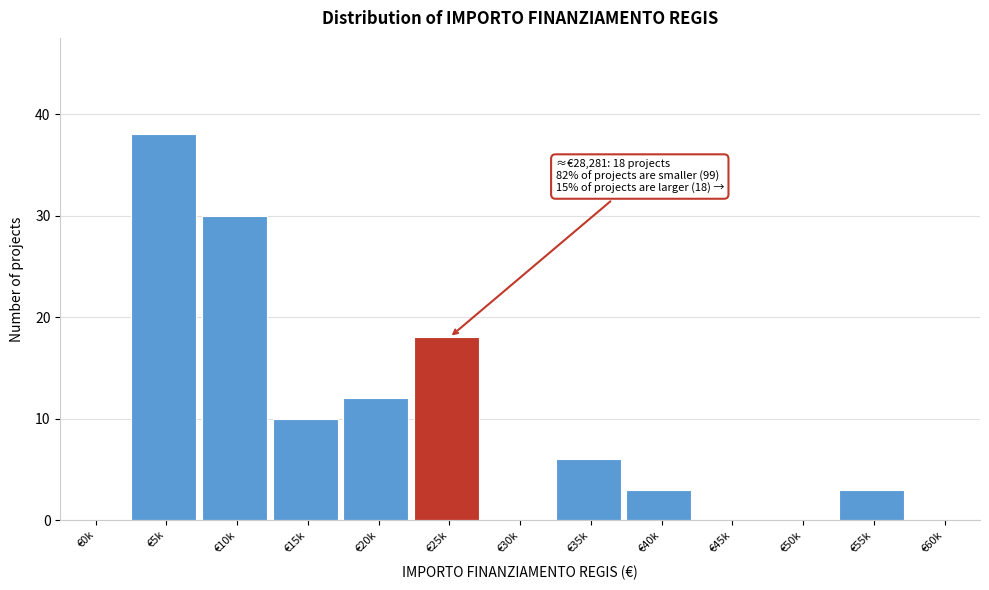

Reading right to left, list all the values displayed in this chart.

€60k=0	€55k=3	€50k=0	€45k=0	€40k=3	€35k=6	€30k=0	€25k=18	€20k=12	€15k=10	€10k=30	€5k=38	€0k=0